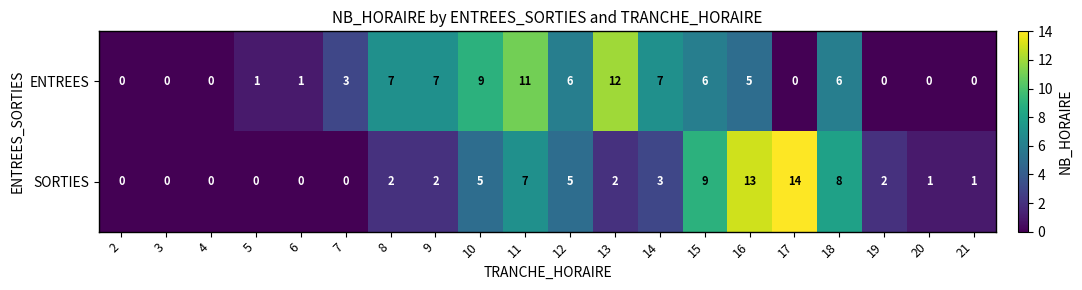

Which series has the largest total across all categories?

ENTREES